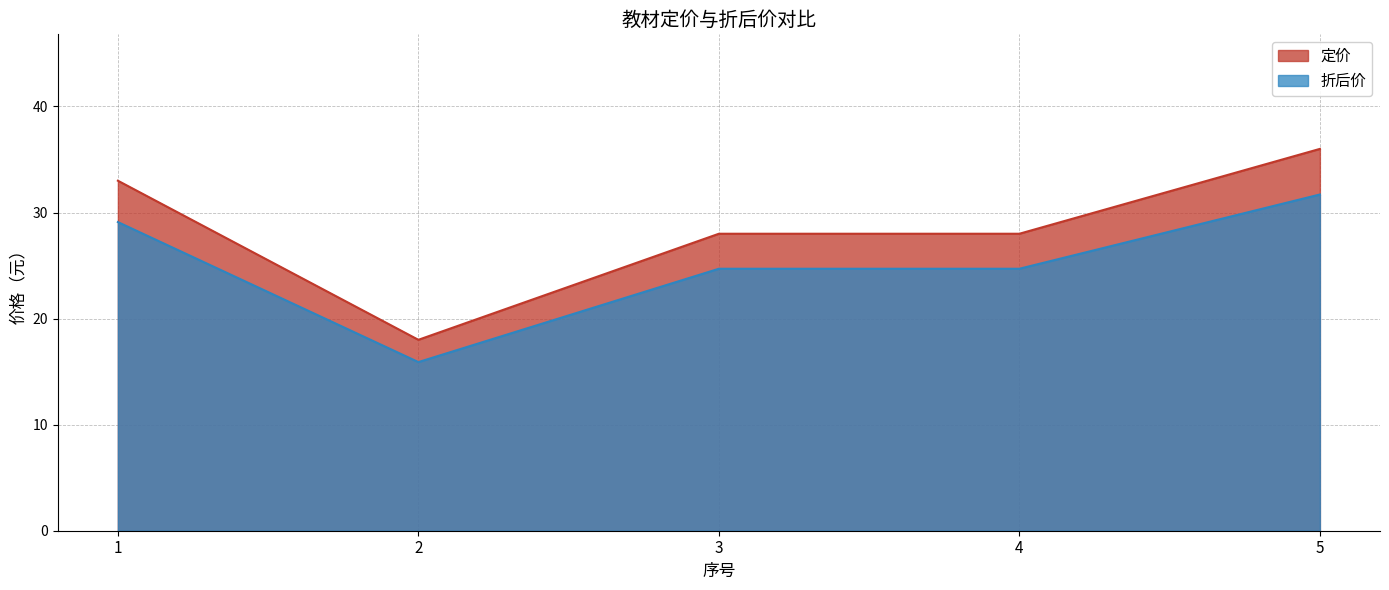

True or false: 折后价 and 定价 cross at least once.

False